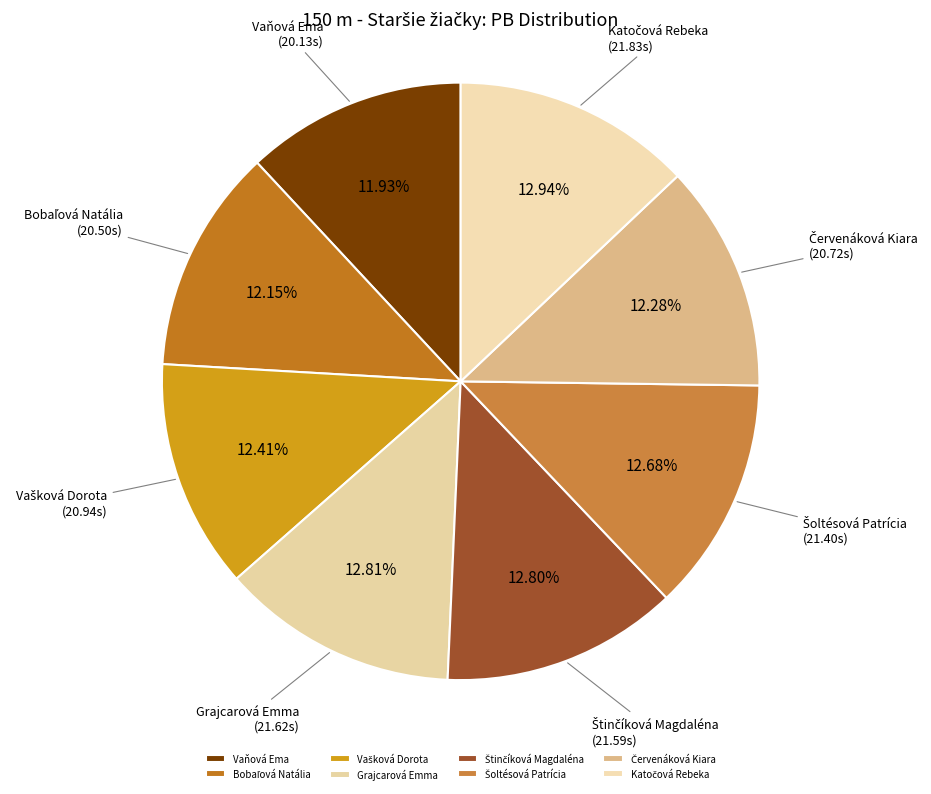

Is there a majority slice in this chart?

No